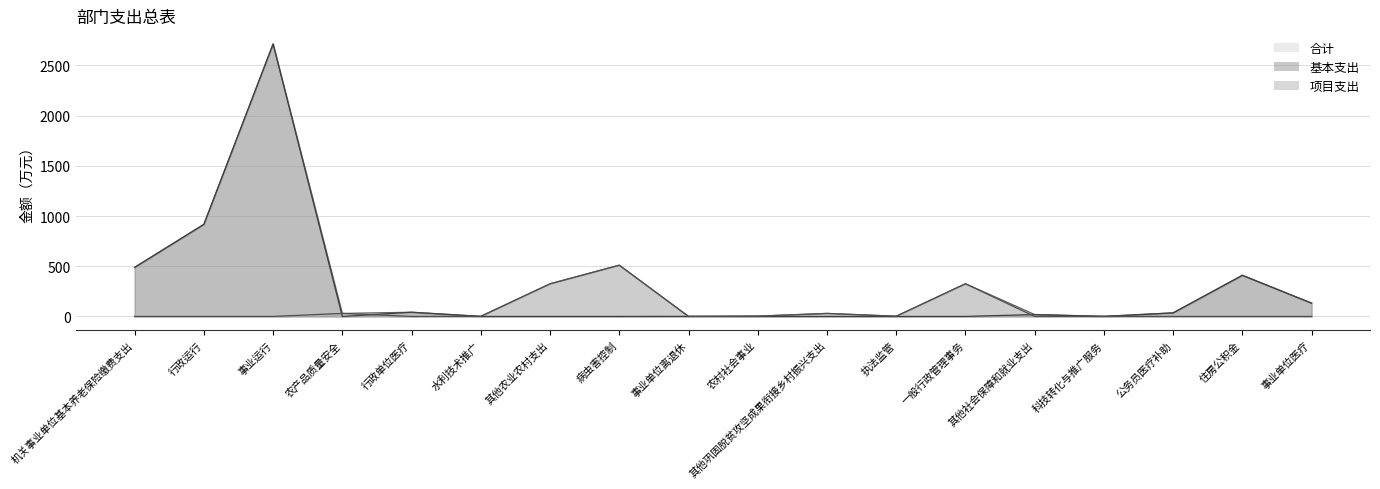

What position from the right is 病虫害控制?

11